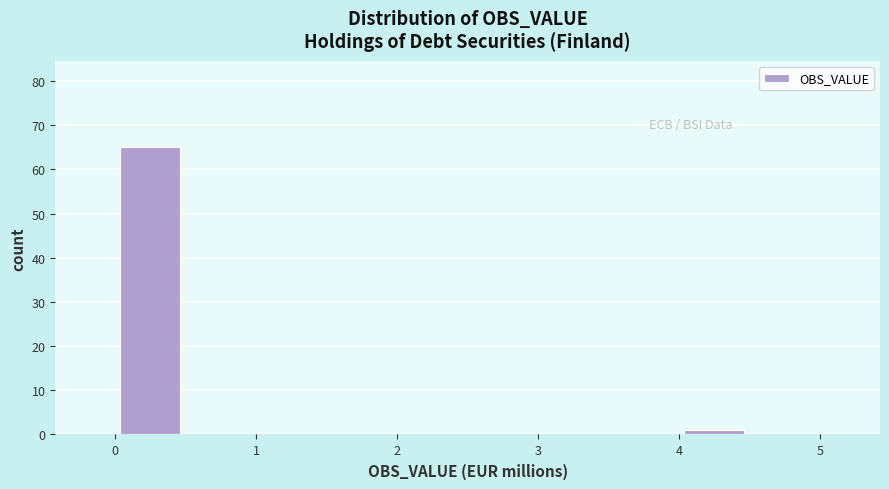

Which range on the x-axis has the tallest bar?

0.0 to 0.5